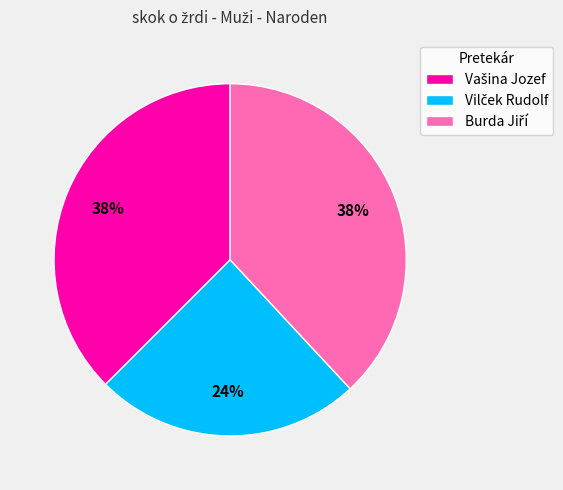

How many slices are in this pie chart?

3